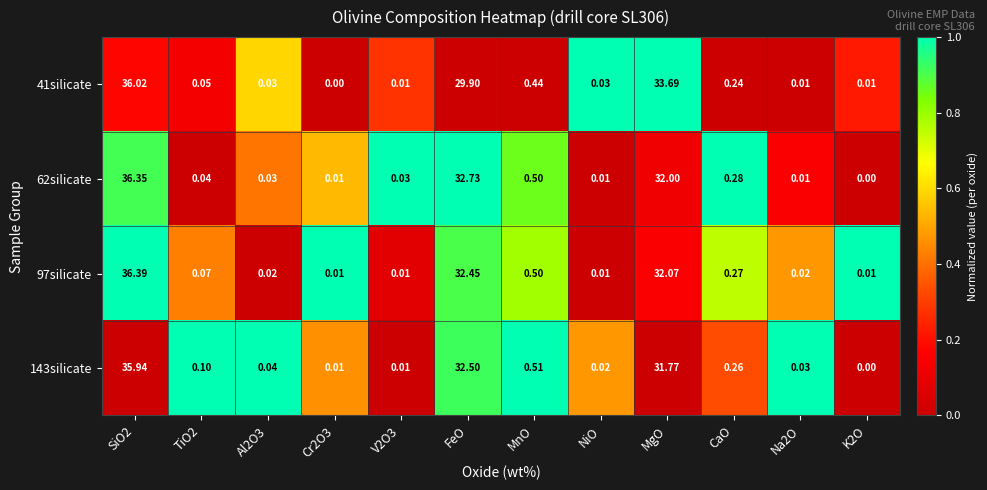

Is the value of 143silicate at Al2O3 greater than the value of 41silicate at NiO?

Yes